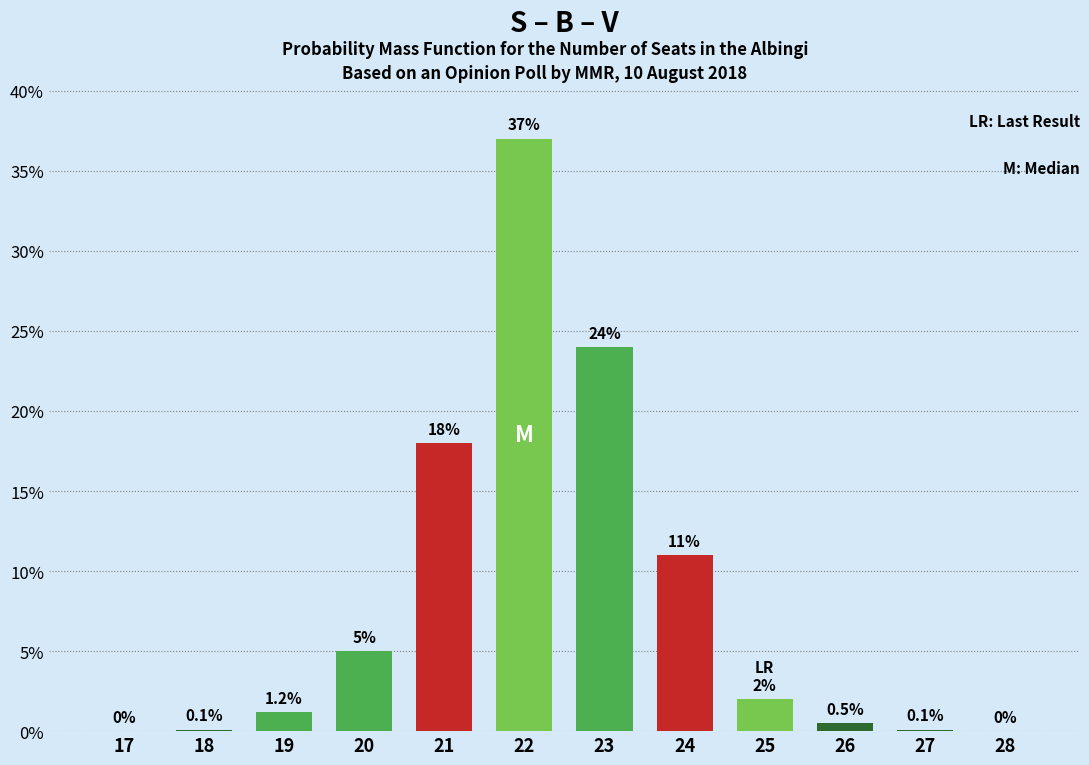

Reading right to left, list all the values displayed in this chart.

0.0	0.1	0.5	2.0	11.0	24.0	37.0	18.0	5.0	1.2	0.1	0.0